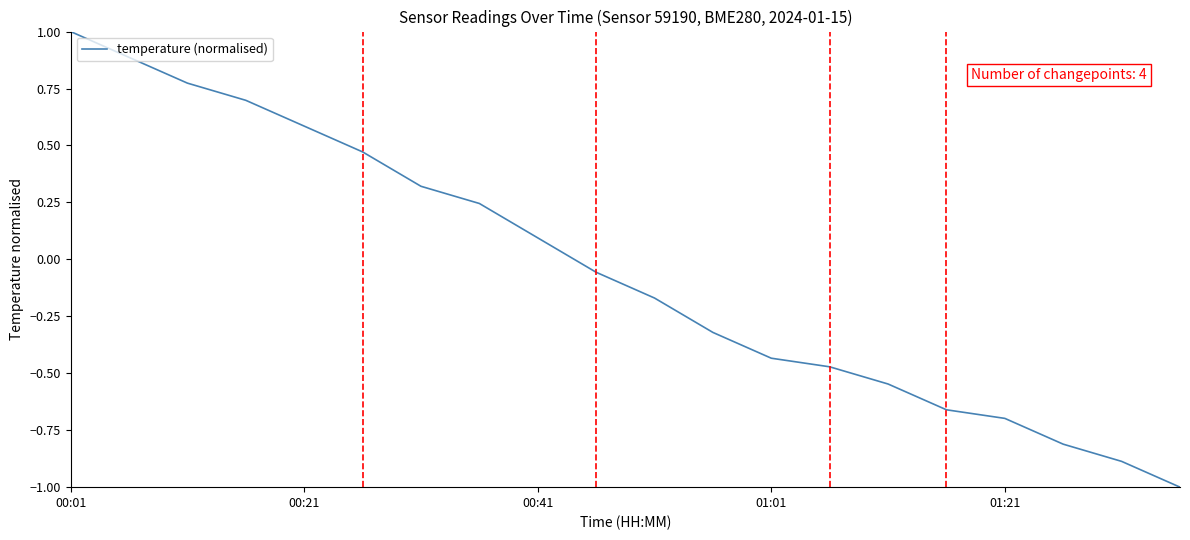

Does the chart display data point markers on the line(s)?

No